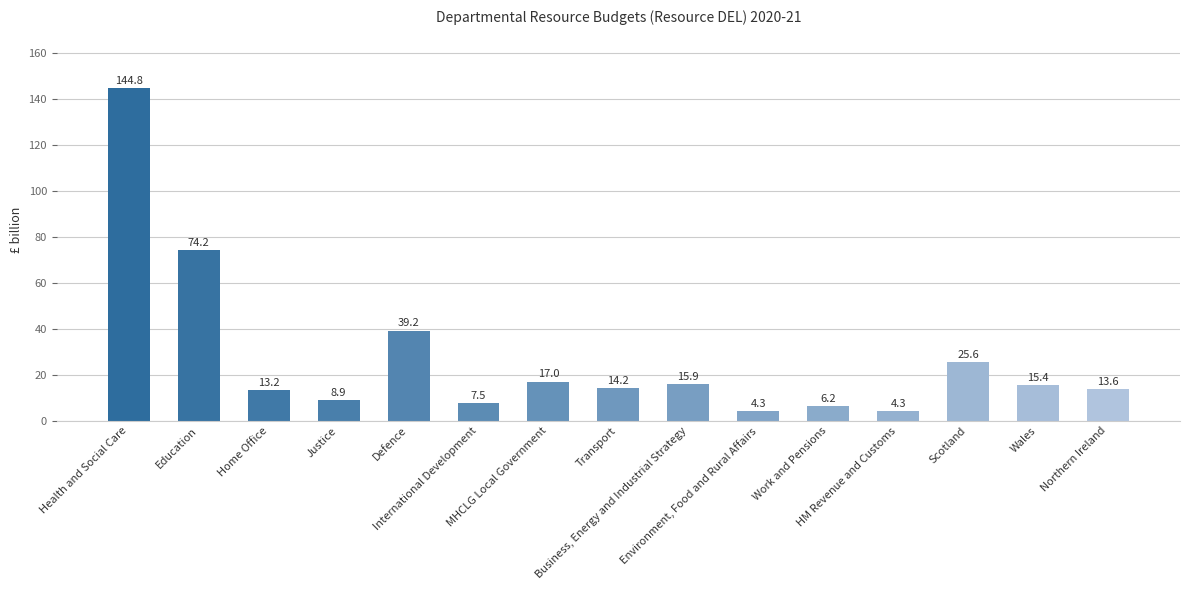

What is the minimum value shown in the chart?

4.3